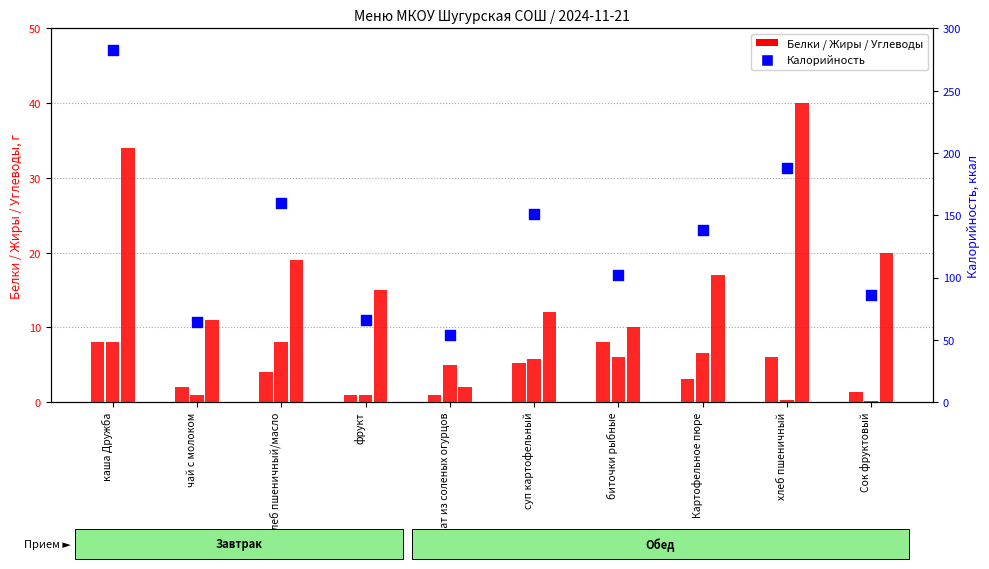

At how many categories does at least one series exceed 135?

5